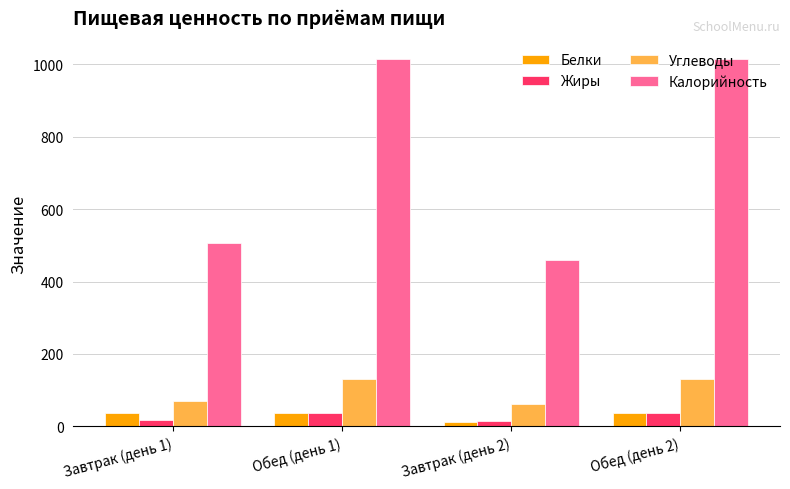

At how many categories does at least one series exceed 536?

2